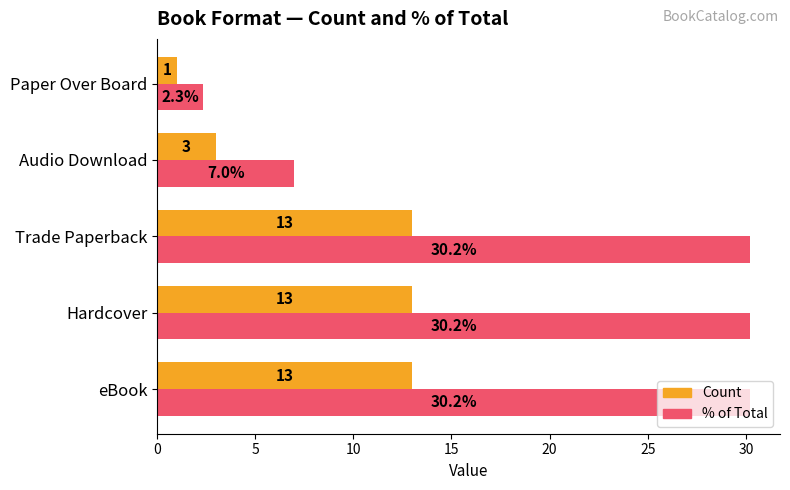

Which category has the lowest value in the Count series?

Paper Over Board